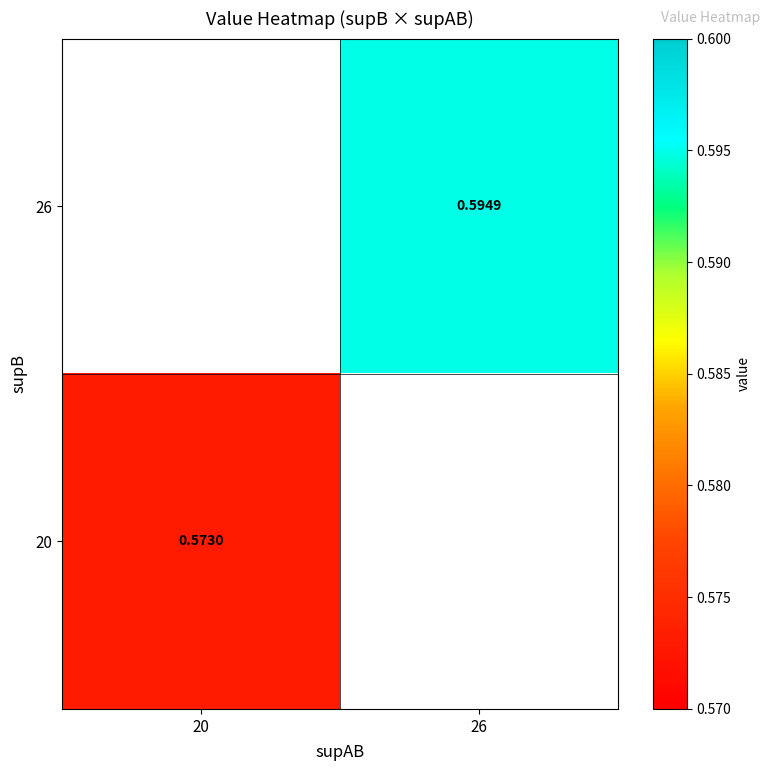

What is the smallest value displayed?

0.6